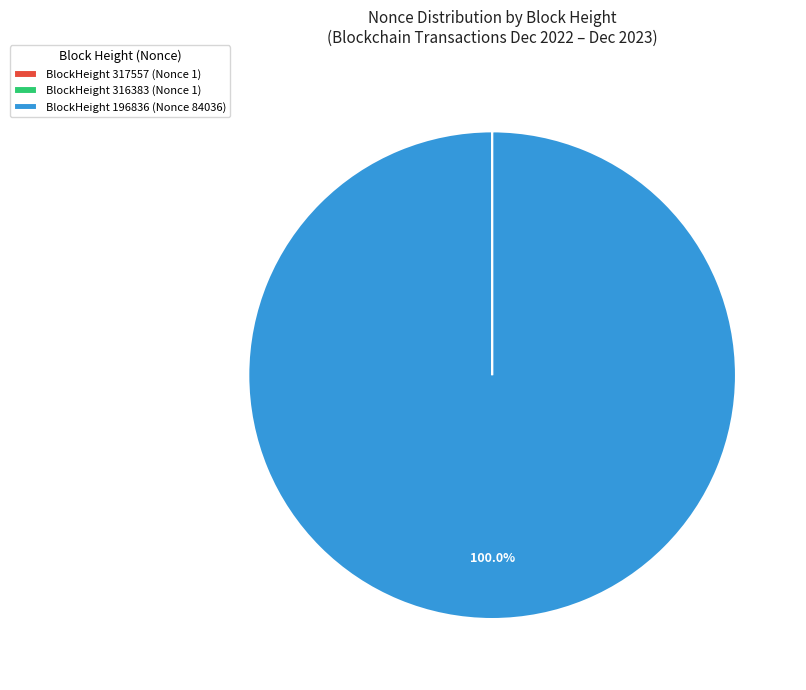

Does any single category account for the majority?

Yes